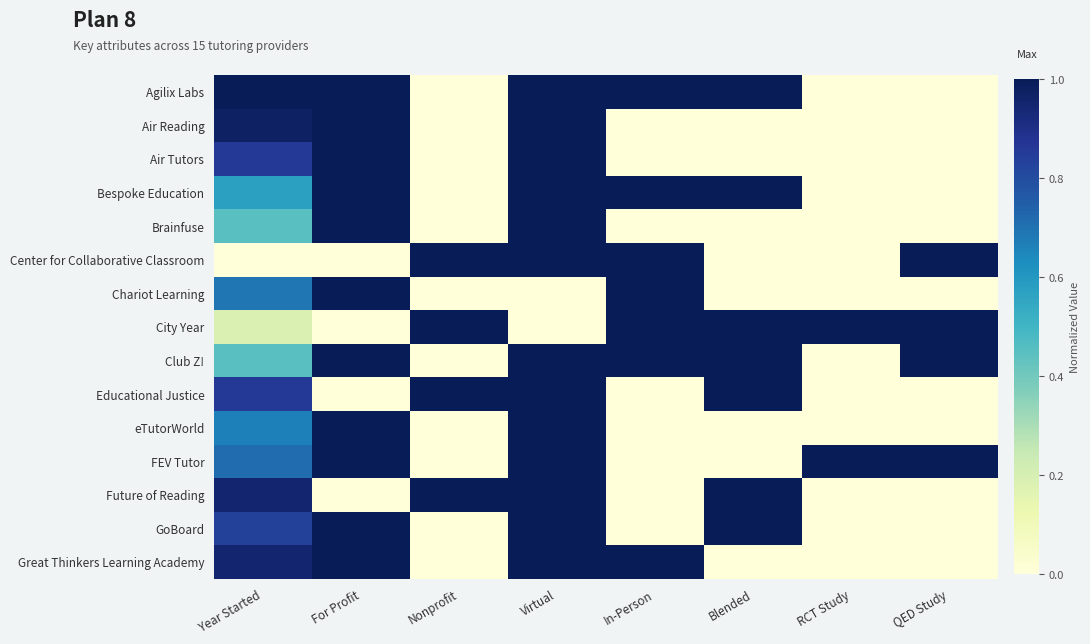

Count the number of data series in this chart.

15